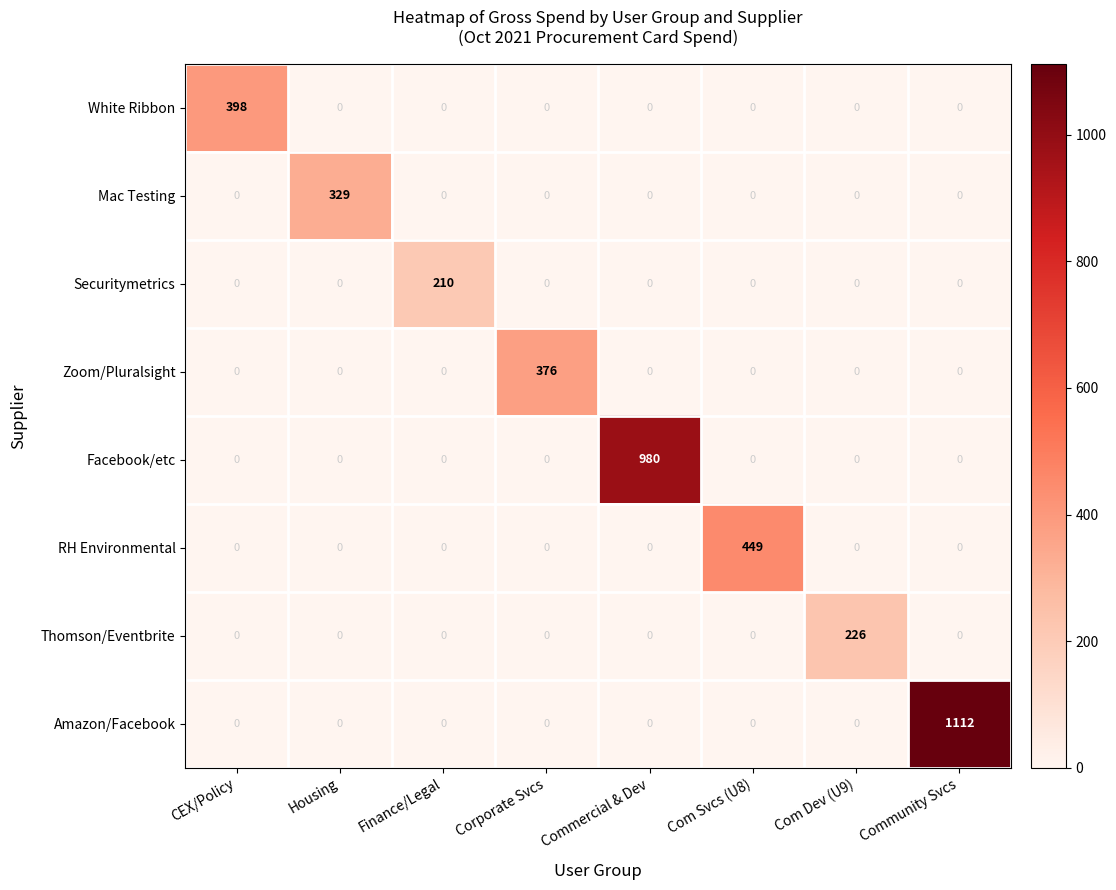

The value of White Ribbon at Com Svcs (U8) is 0. True or false?

True